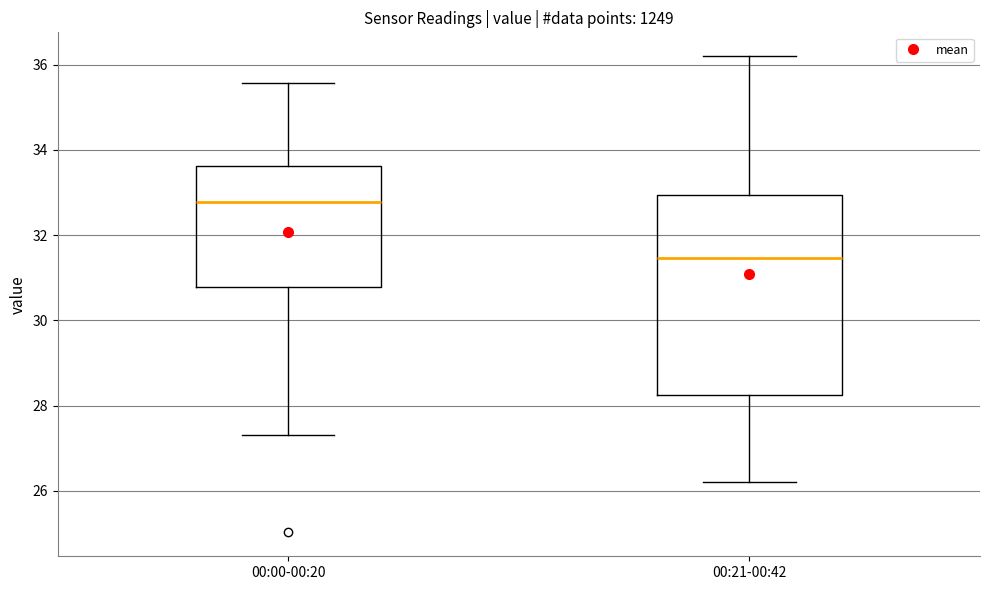

Reading left to right, read every box against the y-axis: the position of its median line, the range the box covers, and the ends of its whiskers. The values are not printed on the chart, so give them approximately, as read against the axis.

00:00-00:20: median 32.8, box 30.8 to 33.6, whiskers 27.4 to 35.6
00:21-00:42: median 31.4, box 28.2 to 33.0, whiskers 26.2 to 36.2